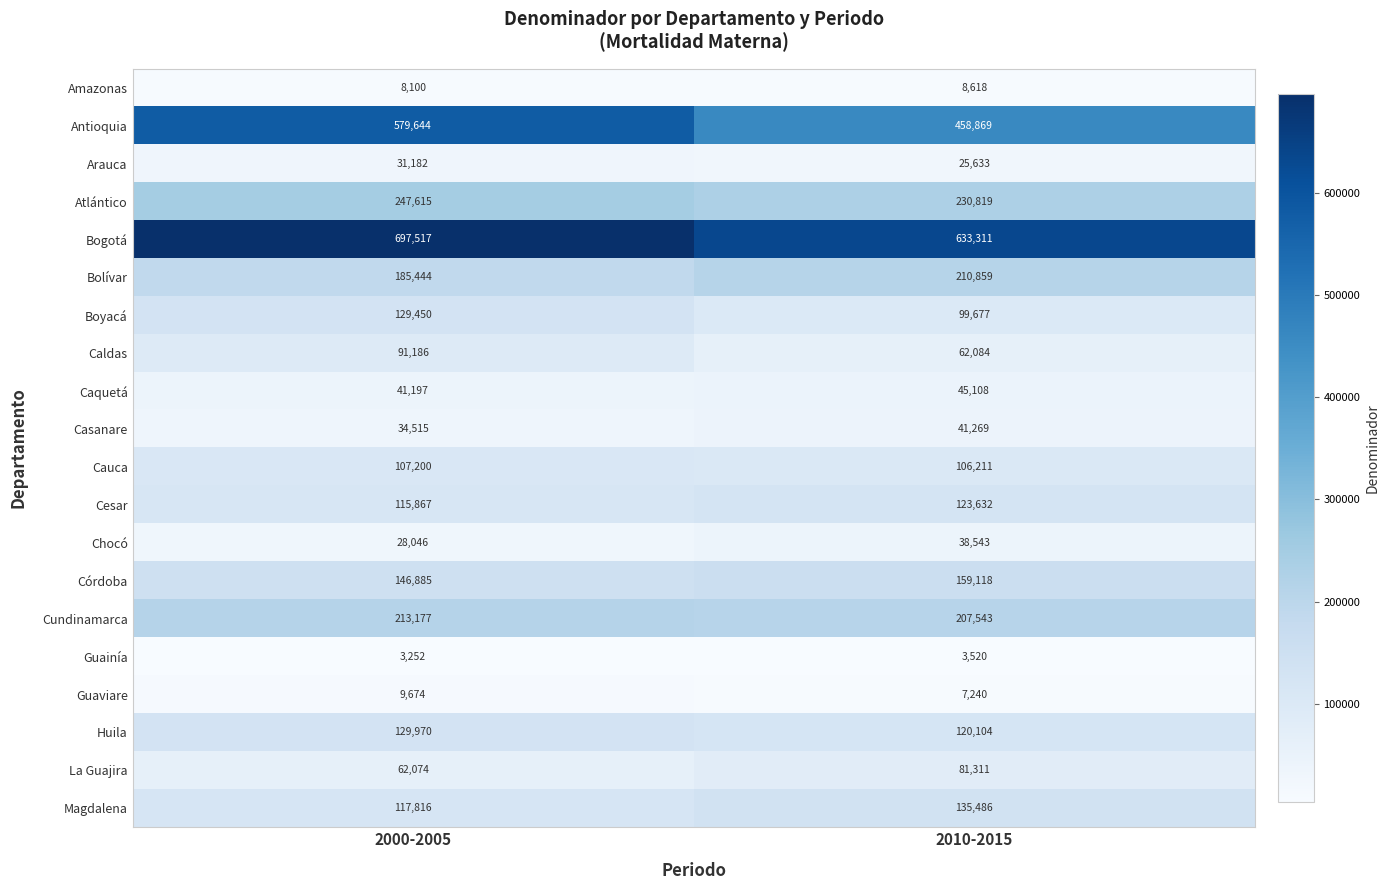

Between 2000-2005 and 2010-2015, which series saw the biggest shift?

Antioquia